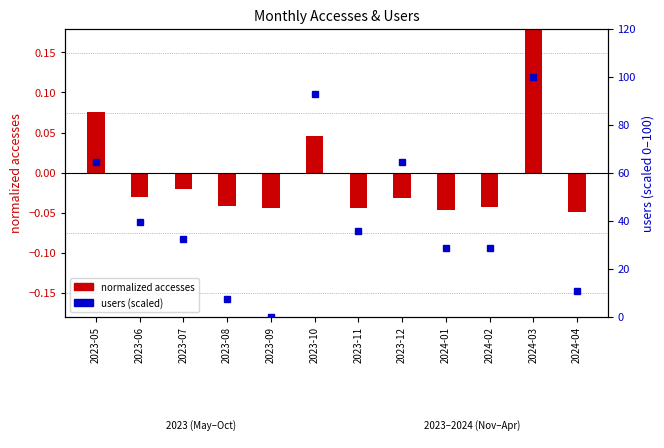

Which category has the highest value in the normalized accesses series?

2024-03